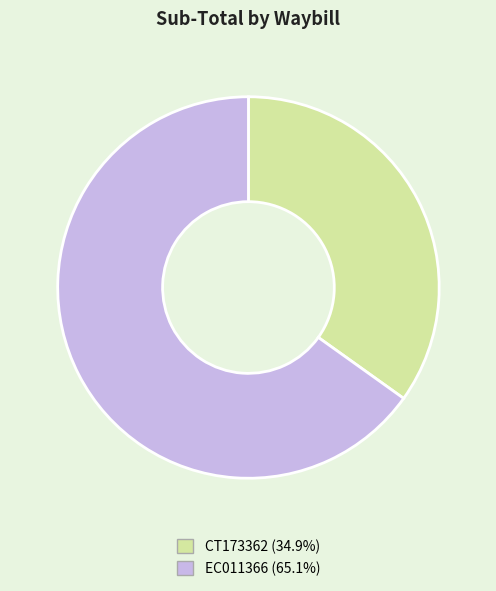

The CT173362 slice represents 29% of the pie. True or false?

False